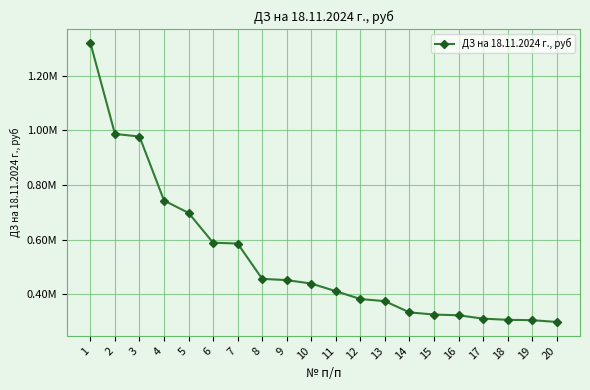

What is the change in value from 5 to 16?

-374393.2